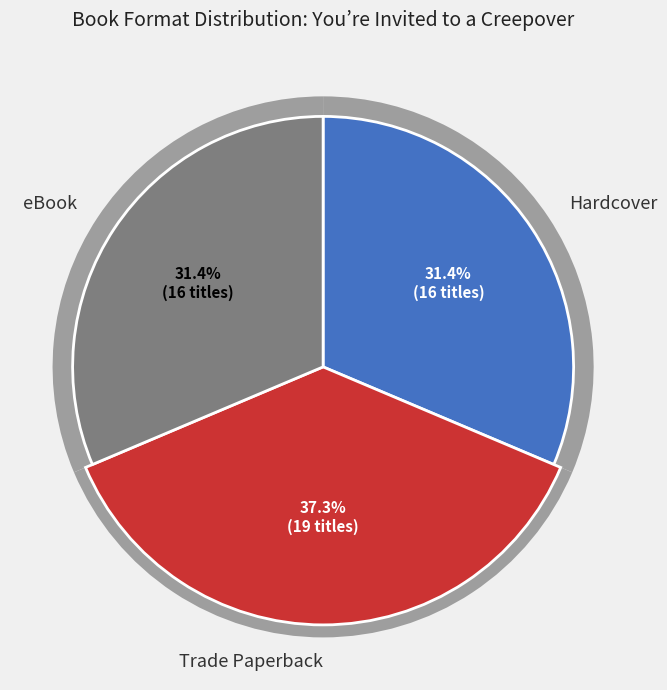

Does Hardcover represent more than half of the total?

No